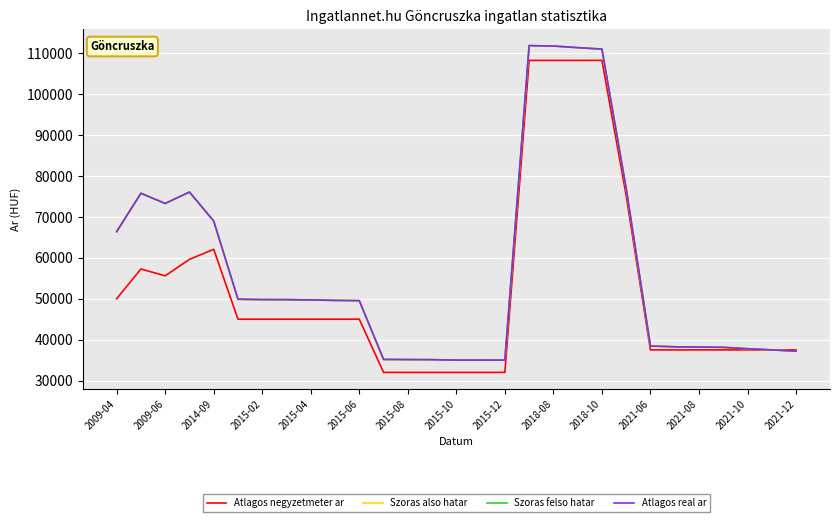

List the series in order of their peak value, highest first.

Szoras also hatar, Szoras felso hatar, Atlagos real ar, Atlagos negyzetmeter ar